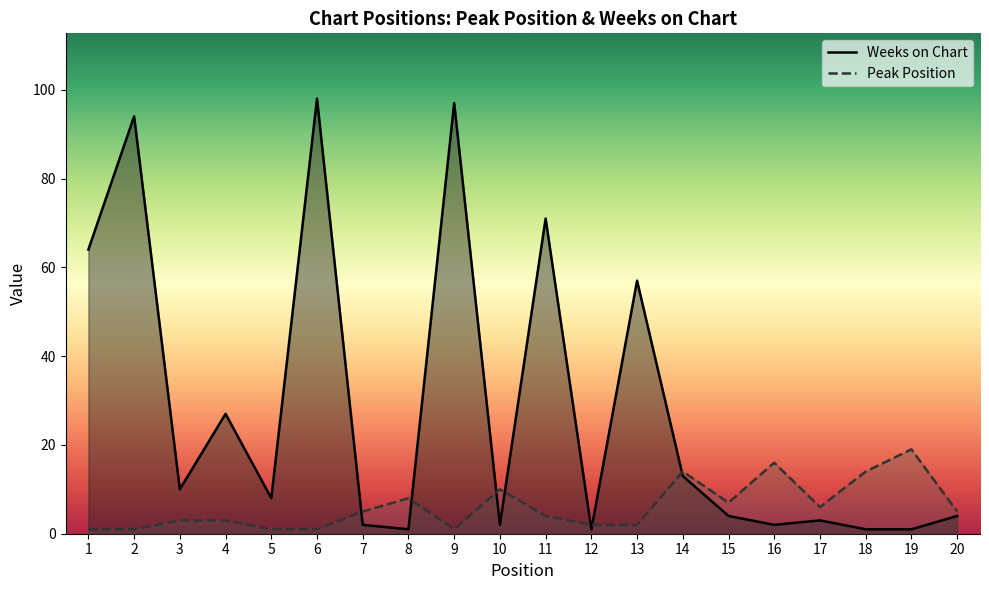

Does the chart have visible grid lines?

No